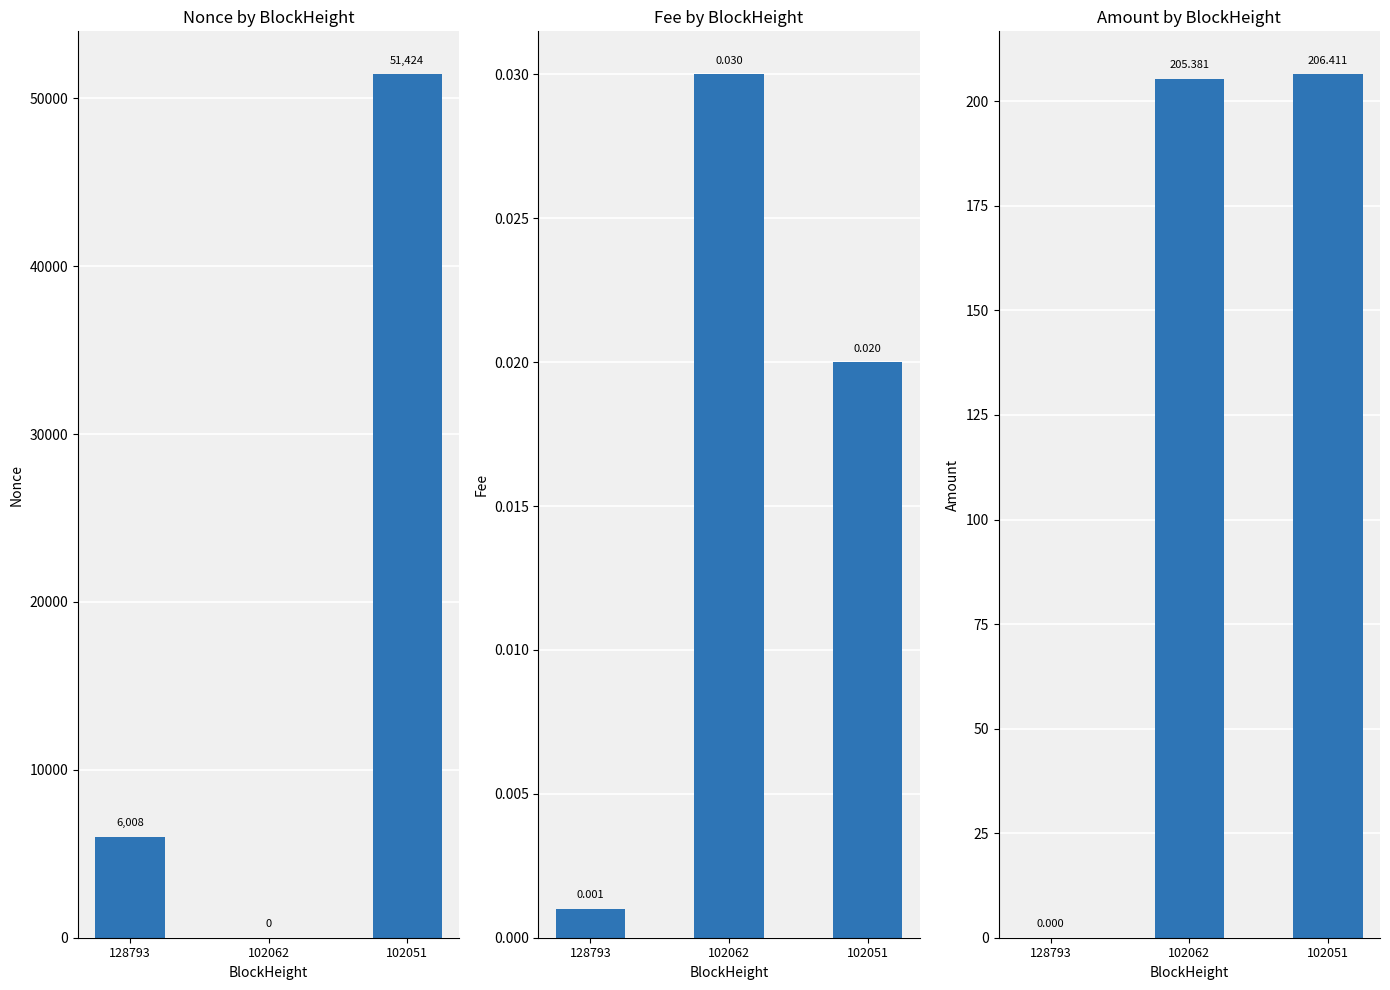

True or false: Nonce has a value of 0.0 at 102062.

True